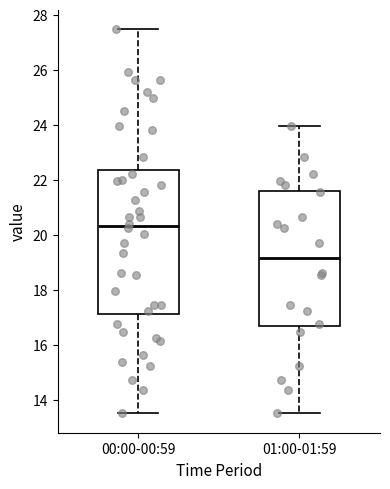

Reading left to right, read every box against the y-axis: the position of its median line, the range the box covers, and the ends of its whiskers. The values are not printed on the chart, so give them approximately, as read against the axis.

00:00-00:59: median 20.4, box 17.2 to 22.4, whiskers 13.6 to 27.6
01:00-01:59: median 19.2, box 16.6 to 21.6, whiskers 13.6 to 24.0